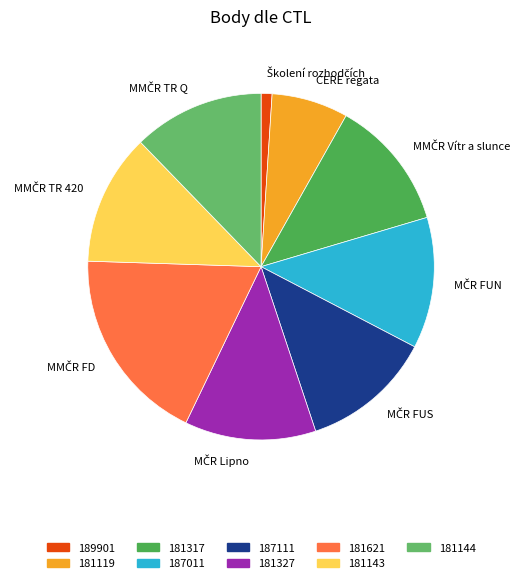

Does any single category account for the majority?

No